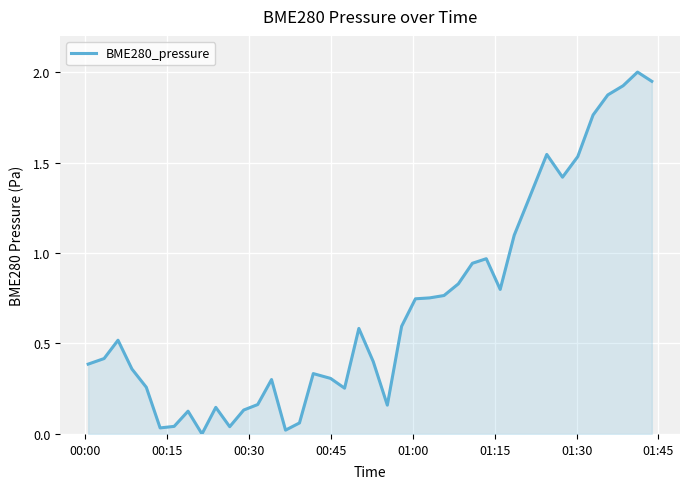

What is the maximum value shown in the chart?

2.0